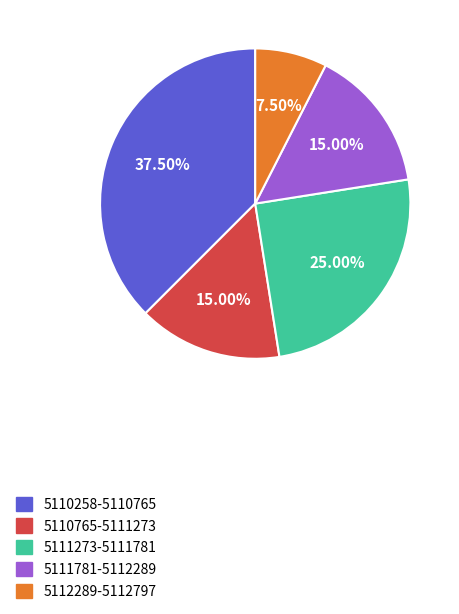

How many slices are in this pie chart?

5